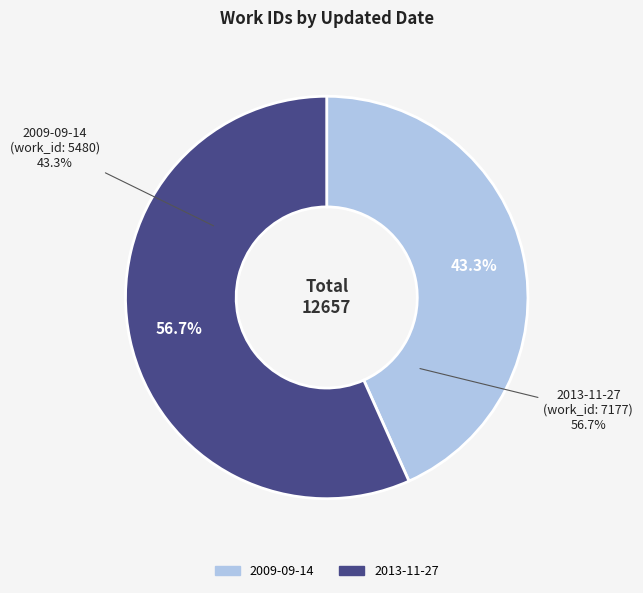

Is it true that 2013-11-27 is 57% of the pie?

True